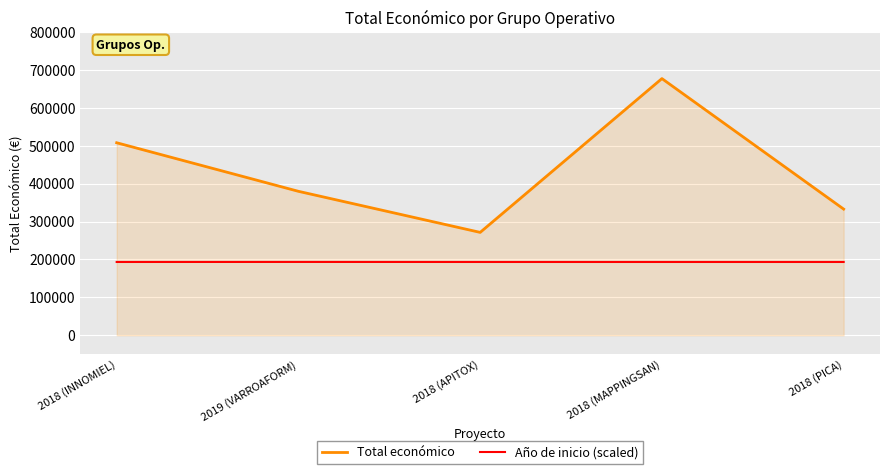

At 2018 (APITOX), list the series in order from largest to smallest.

Total económico, Año de inicio (scaled)